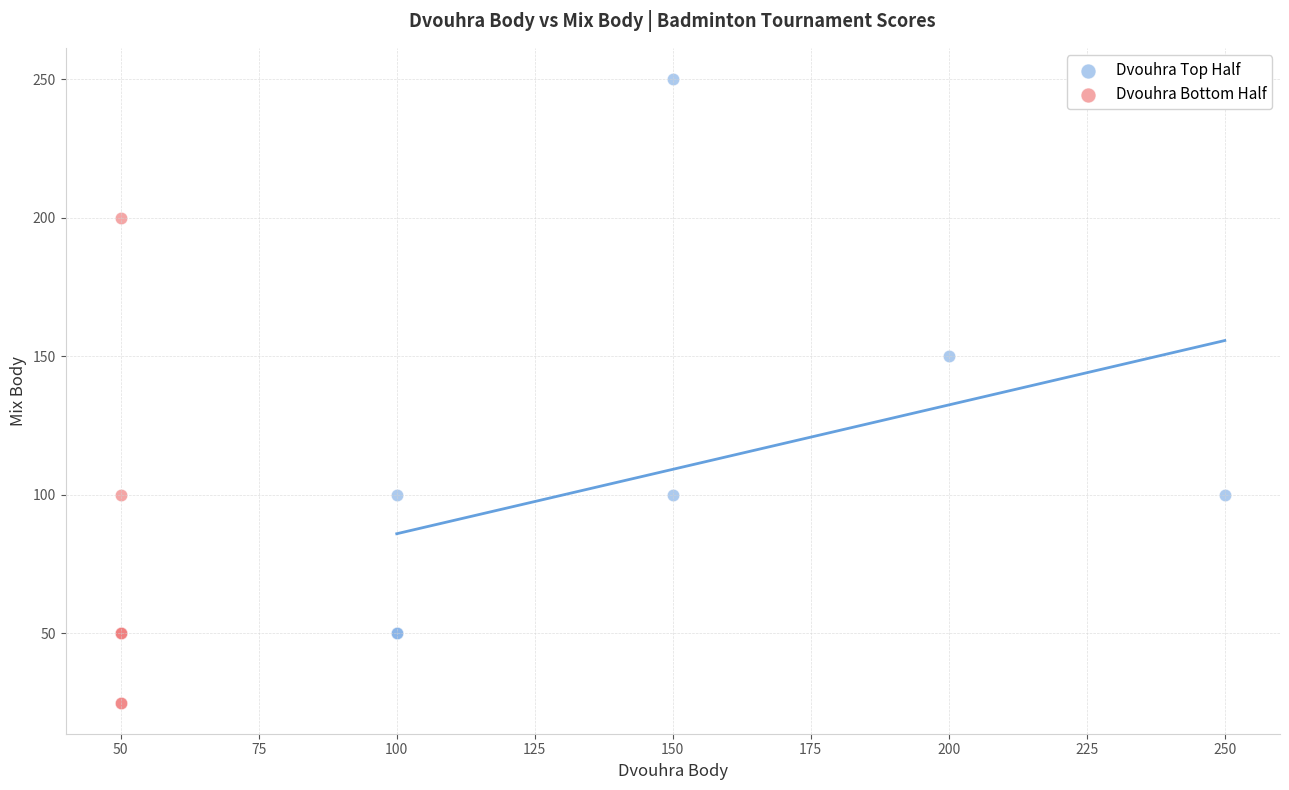

Which series contains the lowest Y value?

Dvouhra Bottom Half